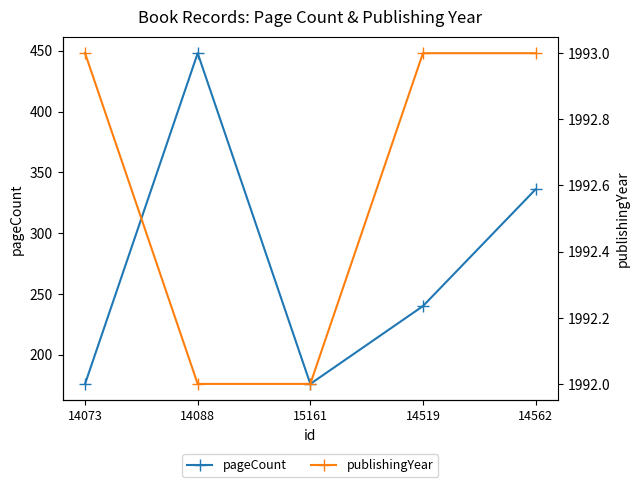

What is the minimum value shown in the chart?

176